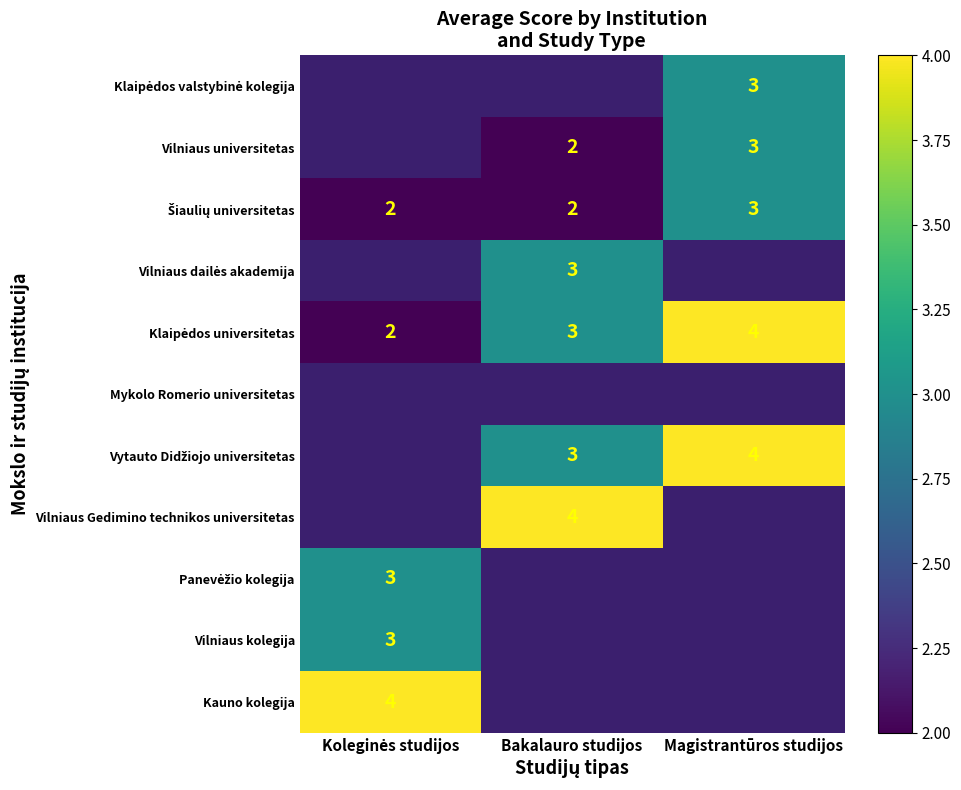

True or false: Vilniaus universitetas has a value of 3 at Magistrantūros studijos.

True